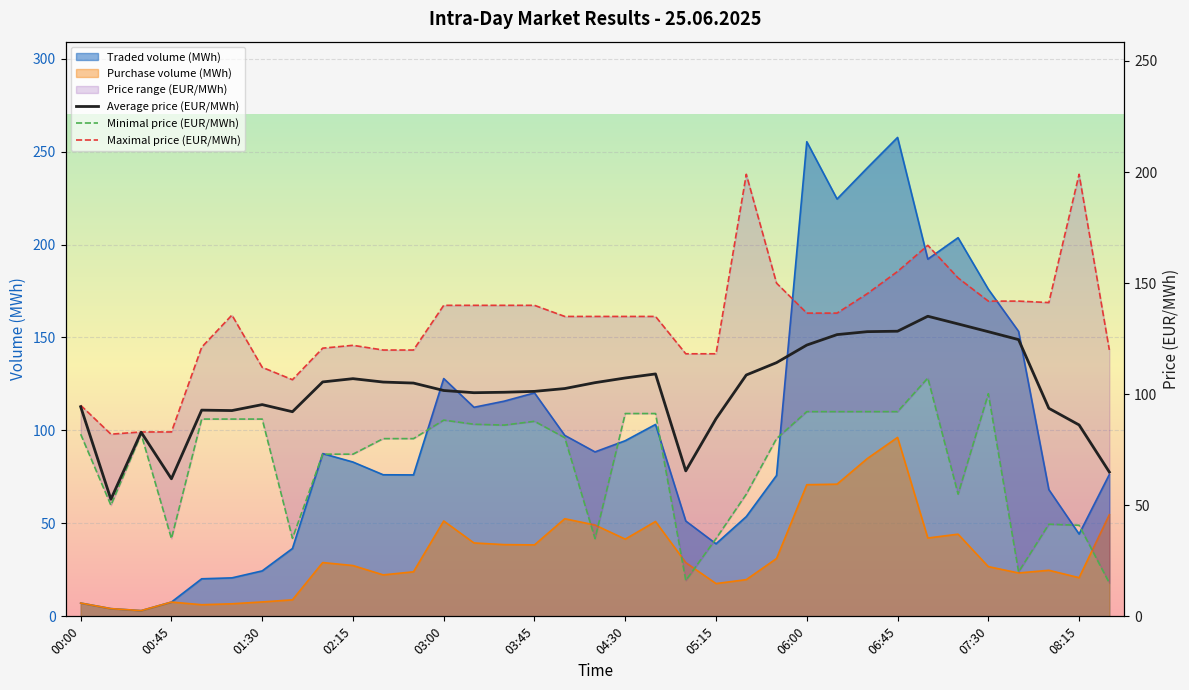

What is the sum of all Minimal price (EUR/MWh) values?

2437.9